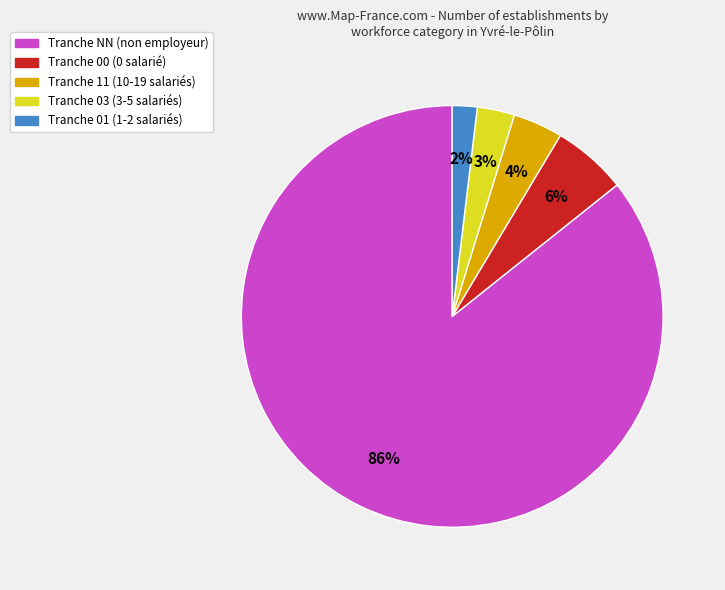

To the nearest percent, what is the average slice percentage?

20%